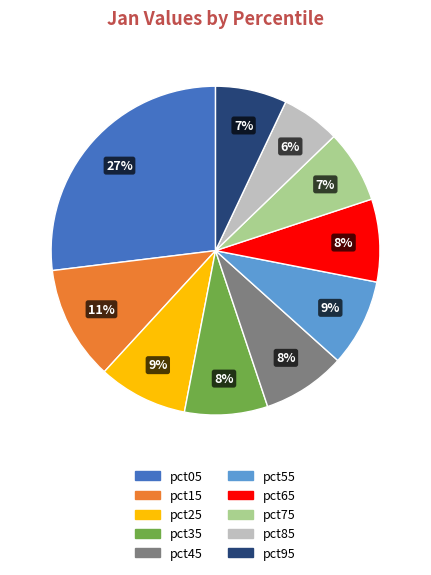

What is the ratio of the value at pct65 to the value at pct15?

0.7